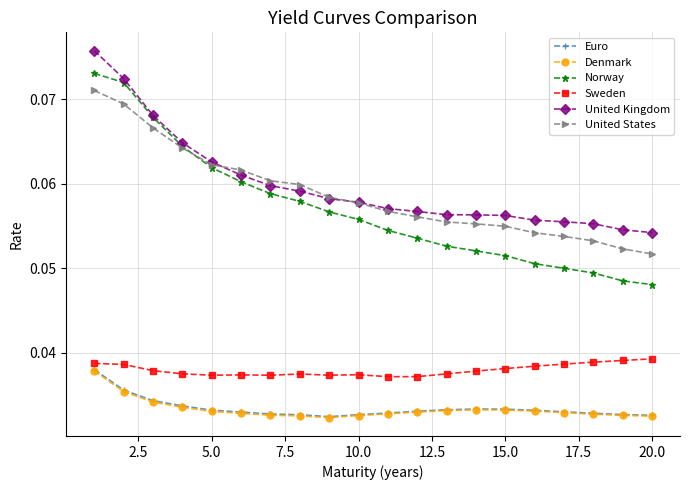

Which series has the widest spread of values?

Norway